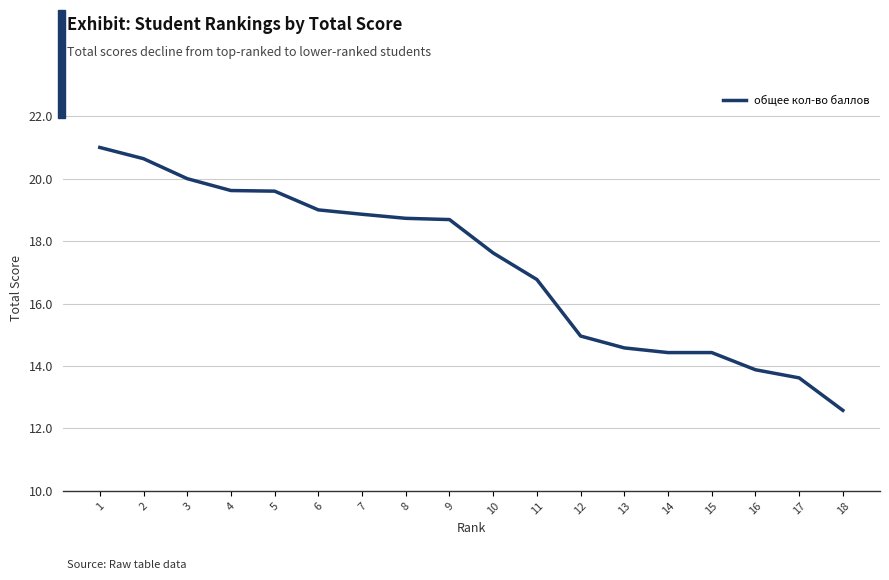

What is the change in value from 3 to 18?

-7.4